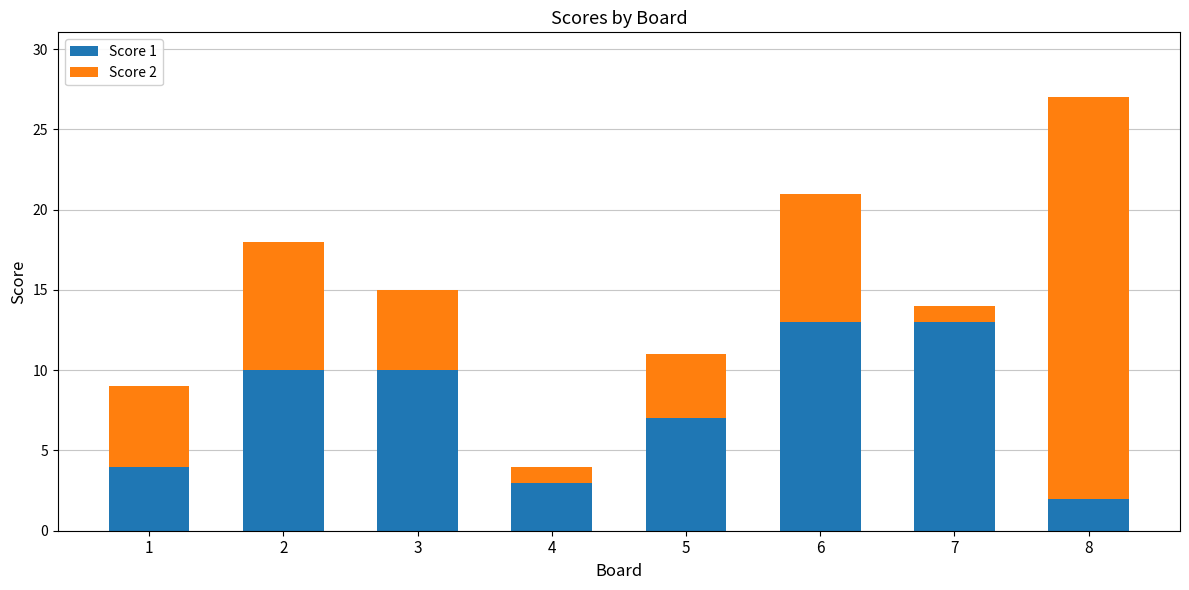

What is the total value across all series at 6?

21